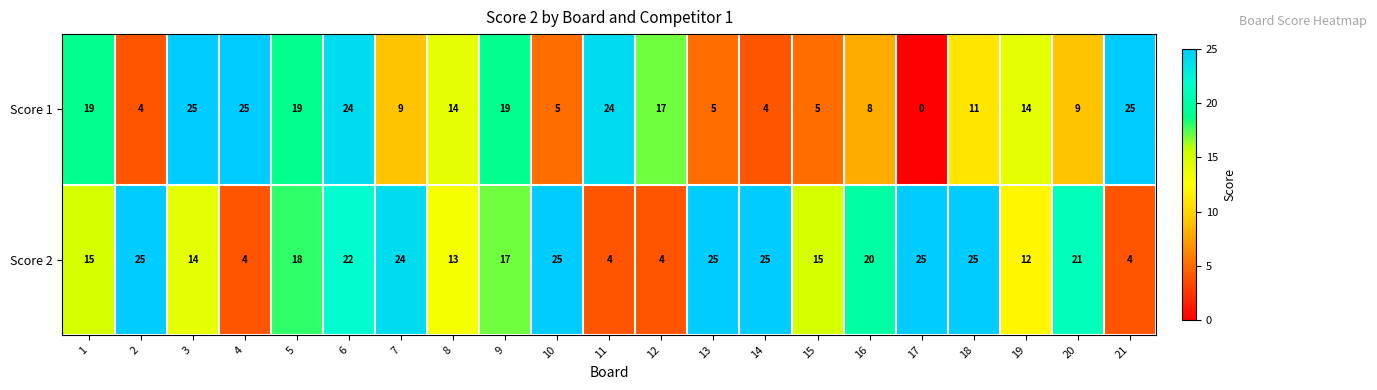

How many positive values does the Score 1 series have?

20